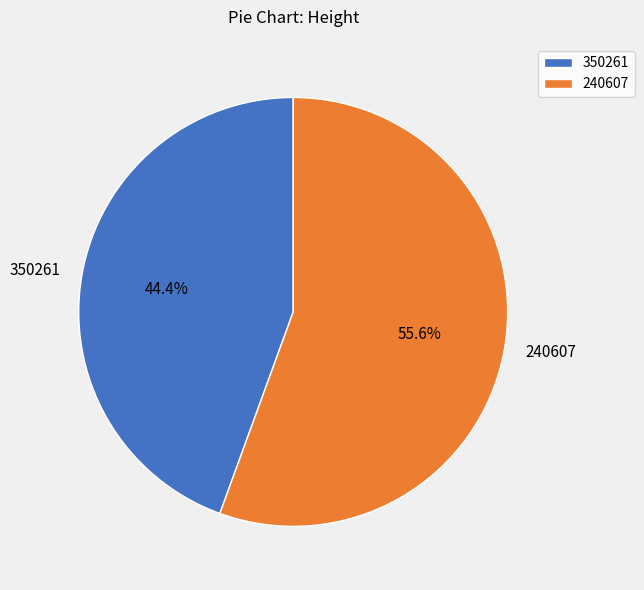

To the nearest percent, what is the average slice percentage?

50%